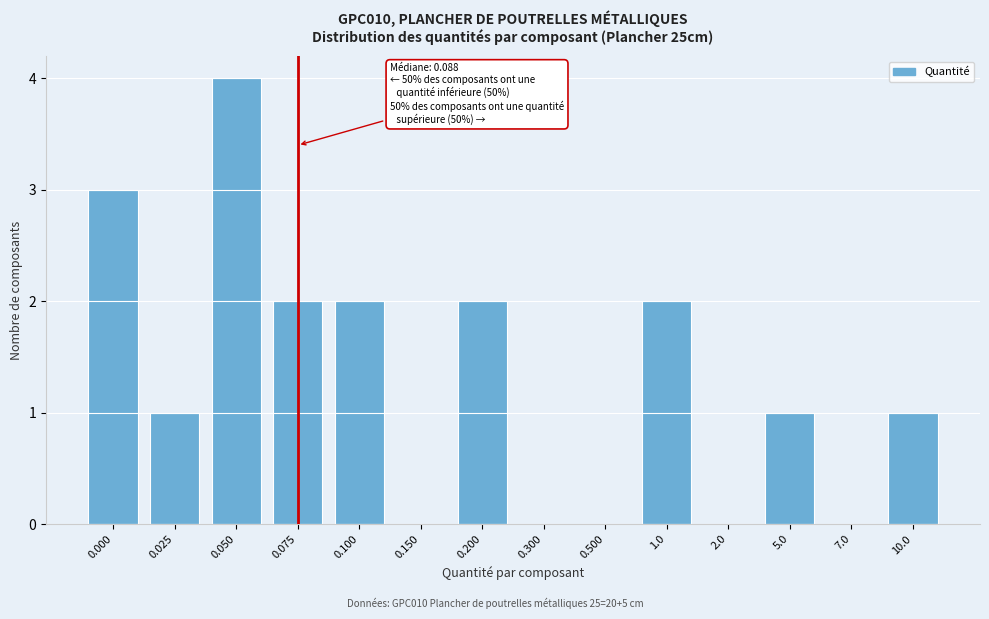

Reading left to right, transcribe all the data shown in this chart.

0.000=3	0.025=1	0.050=4	0.075=2	0.100=2	0.150=0	0.200=2	0.300=0	0.500=0	1.0=2	2.0=0	5.0=1	7.0=0	10.0=1